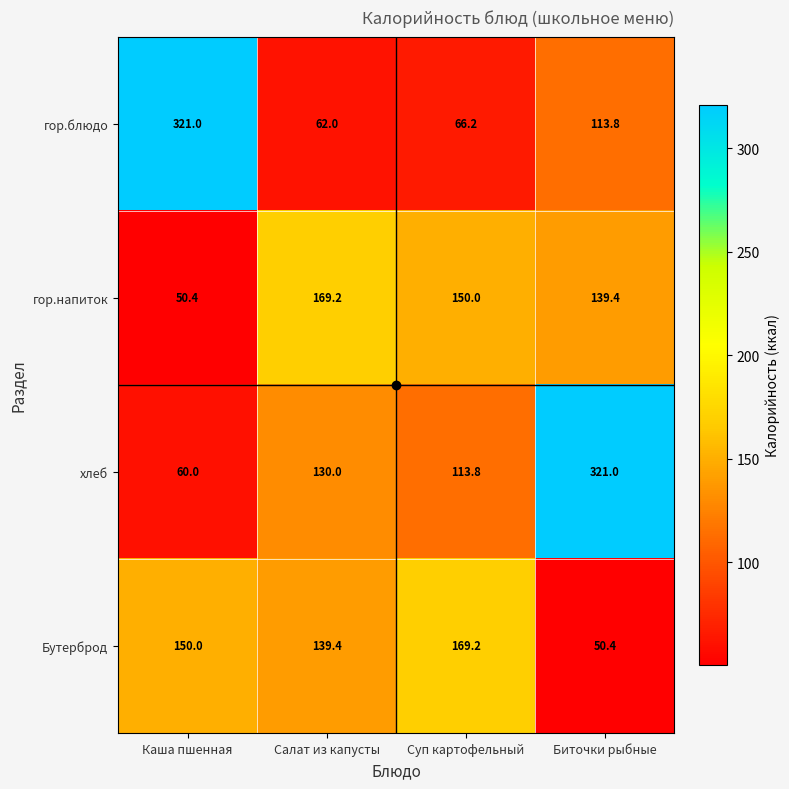

Which series has the largest range (max minus min)?

хлеб